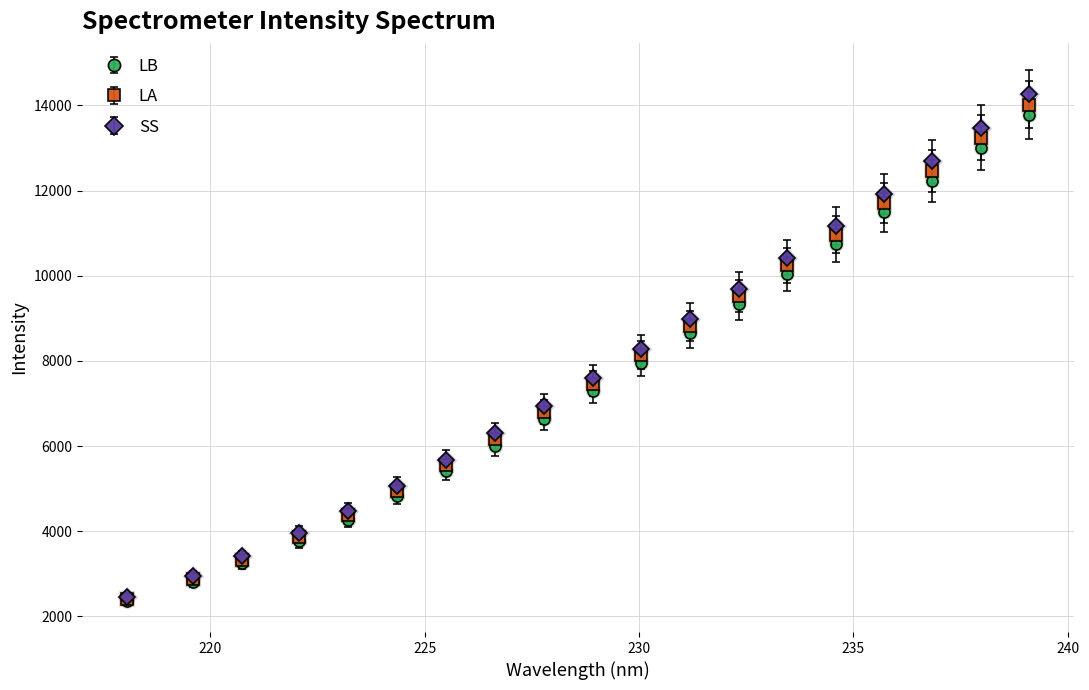

Which series has the widest spread of values?

SS